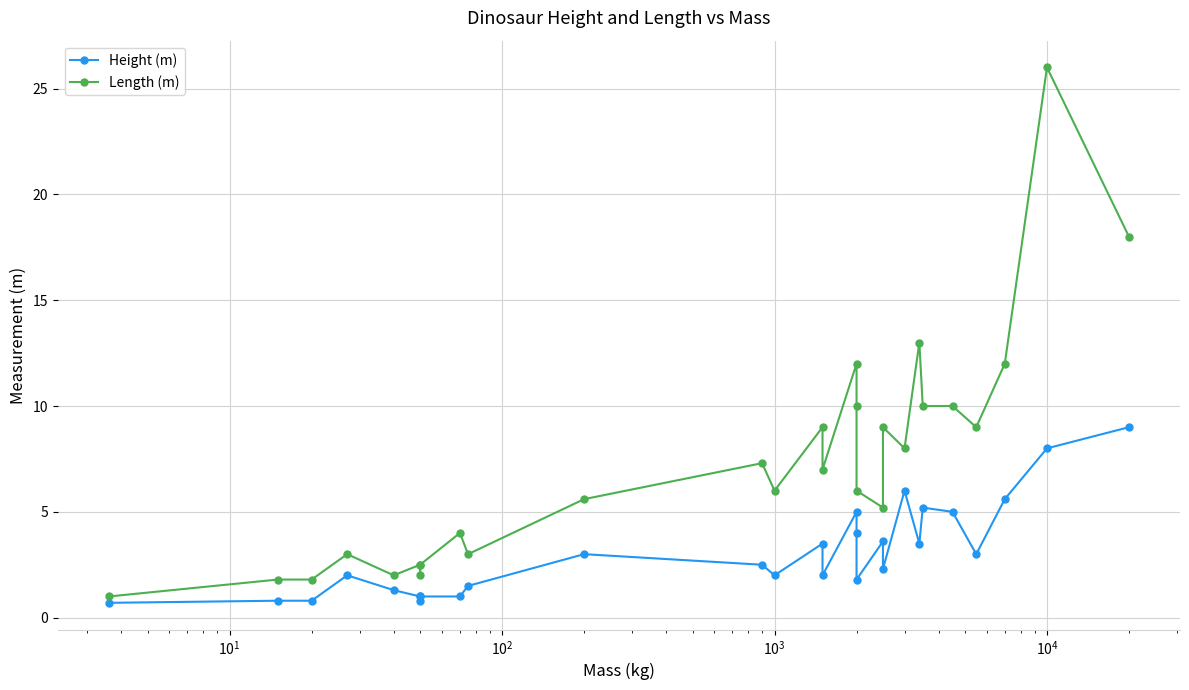

Which series has the largest total across all categories?

Length (m)